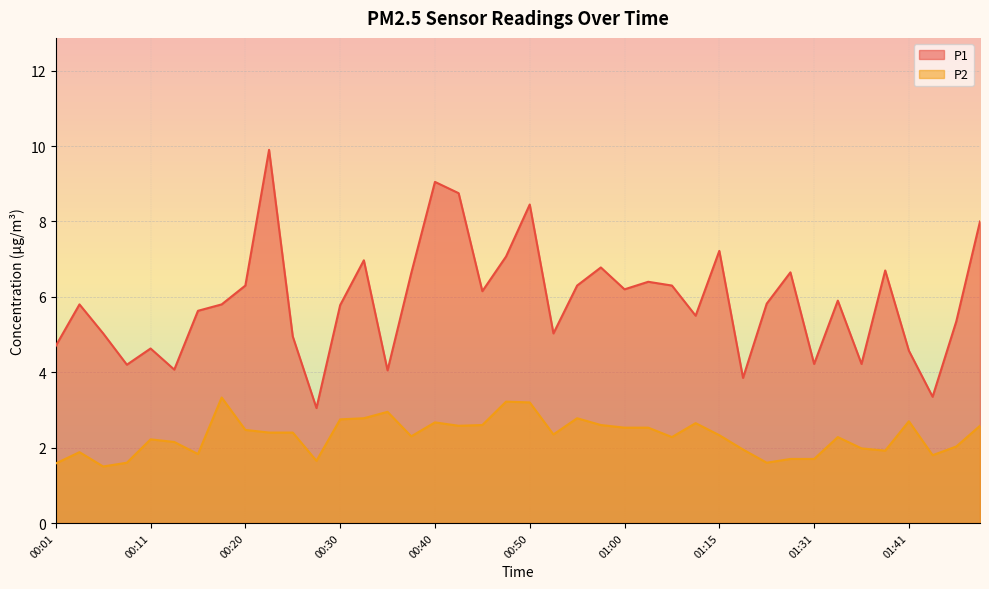

What is the spread (max minus min) of values at 00:03?

3.9